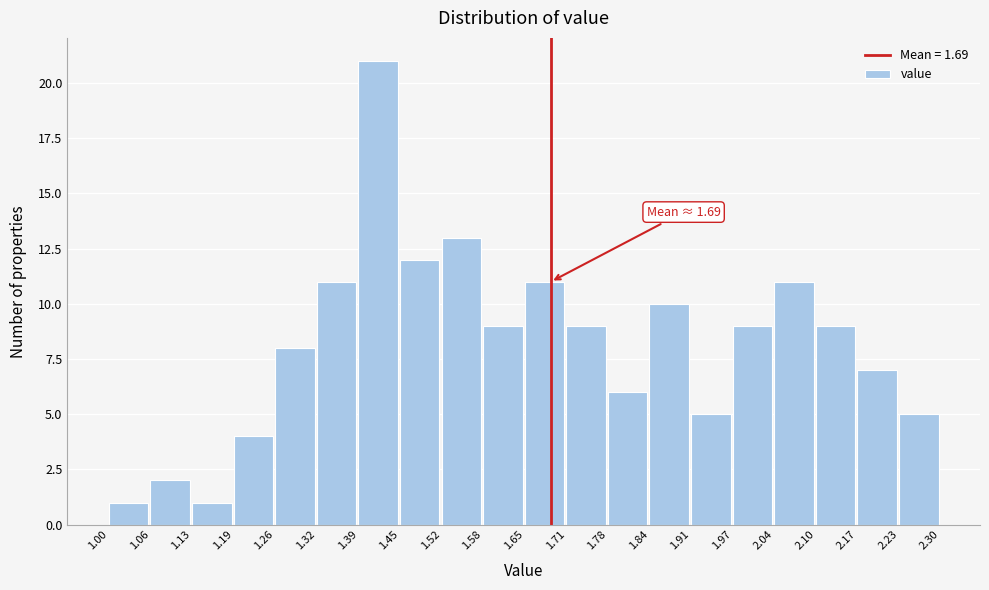

Which range on the x-axis has the tallest bar?

1.39 to 1.45